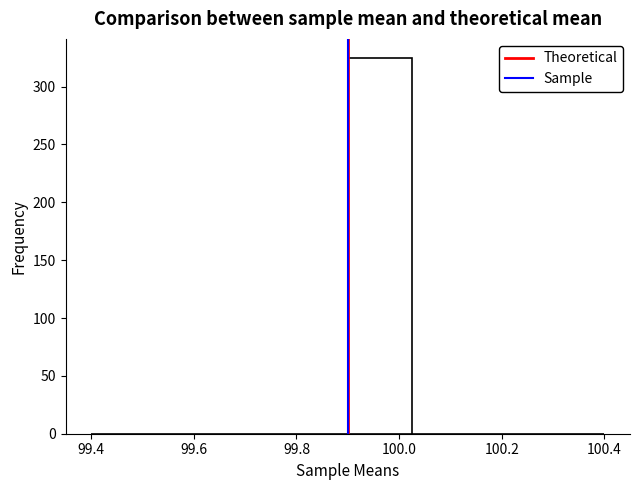

Reading left to right, transcribe this chart: for each bar, give the range it covers on the x-axis and its height. Neither the bar edges nor the heights are printed on the chart, so give them approximately, as read against the axes.

99.400 to 99.525: 0
99.525 to 99.650: 0
99.650 to 99.775: 0
99.775 to 99.900: 0
99.900 to 100.025: 325
100.025 to 100.150: 0
100.150 to 100.275: 0
100.275 to 100.400: 0